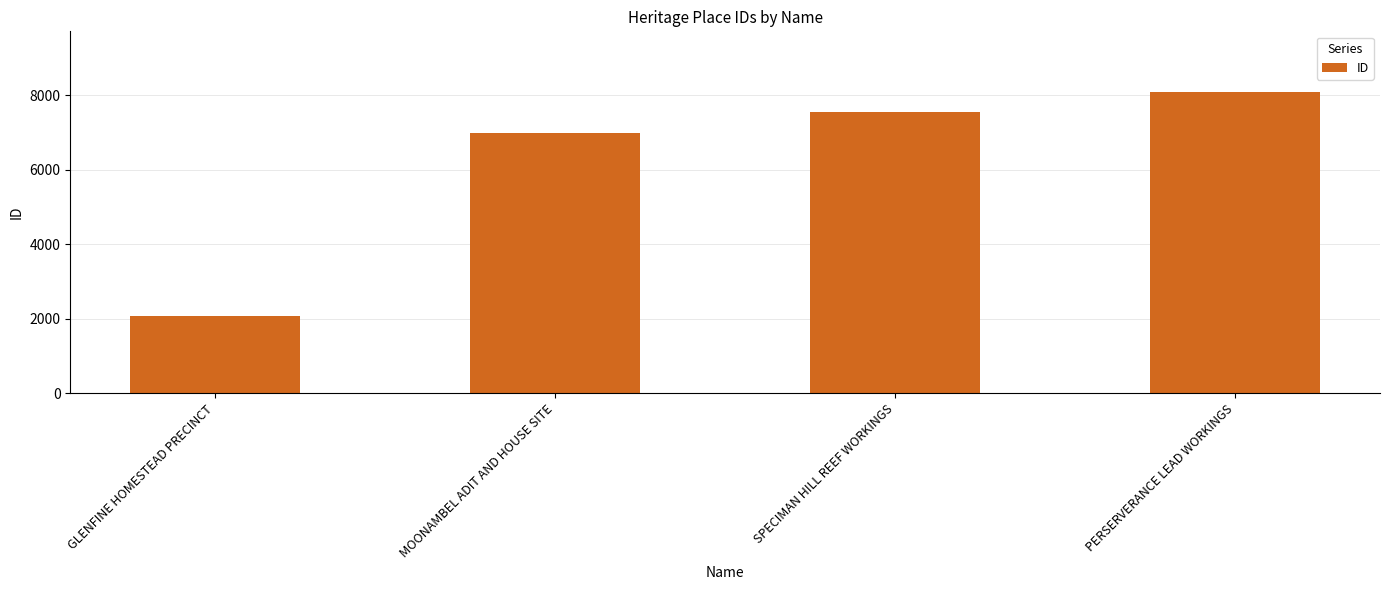

Reading right to left, what are all the values shown in this chart?

PERSERVERANCE LEAD WORKINGS=8100	SPECIMAN HILL REEF WORKINGS=7563	MOONAMBEL ADIT AND HOUSE SITE=6997	GLENFINE HOMESTEAD PRECINCT=2084